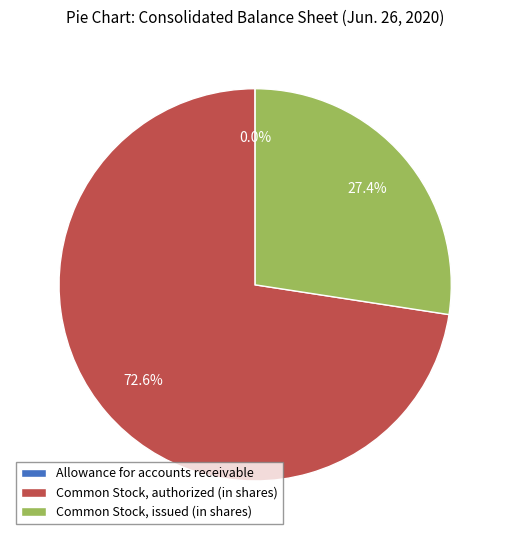

What is the majority slice?

Common Stock, authorized (in shares)